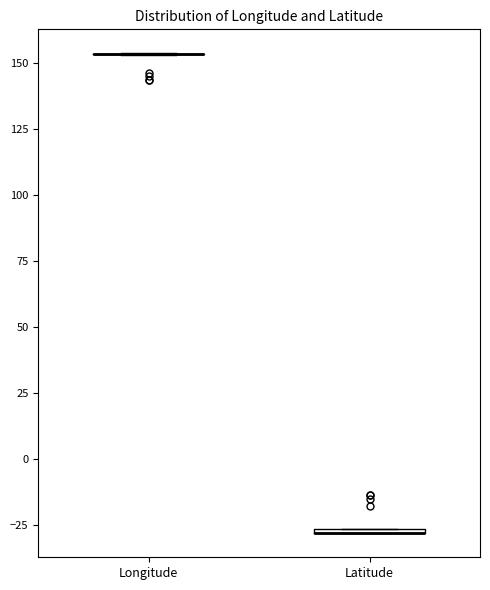

Where is the upper edge of the box for Latitude on the y-axis? The values are not printed on the chart, so give them approximately, as read against the axis.

-25